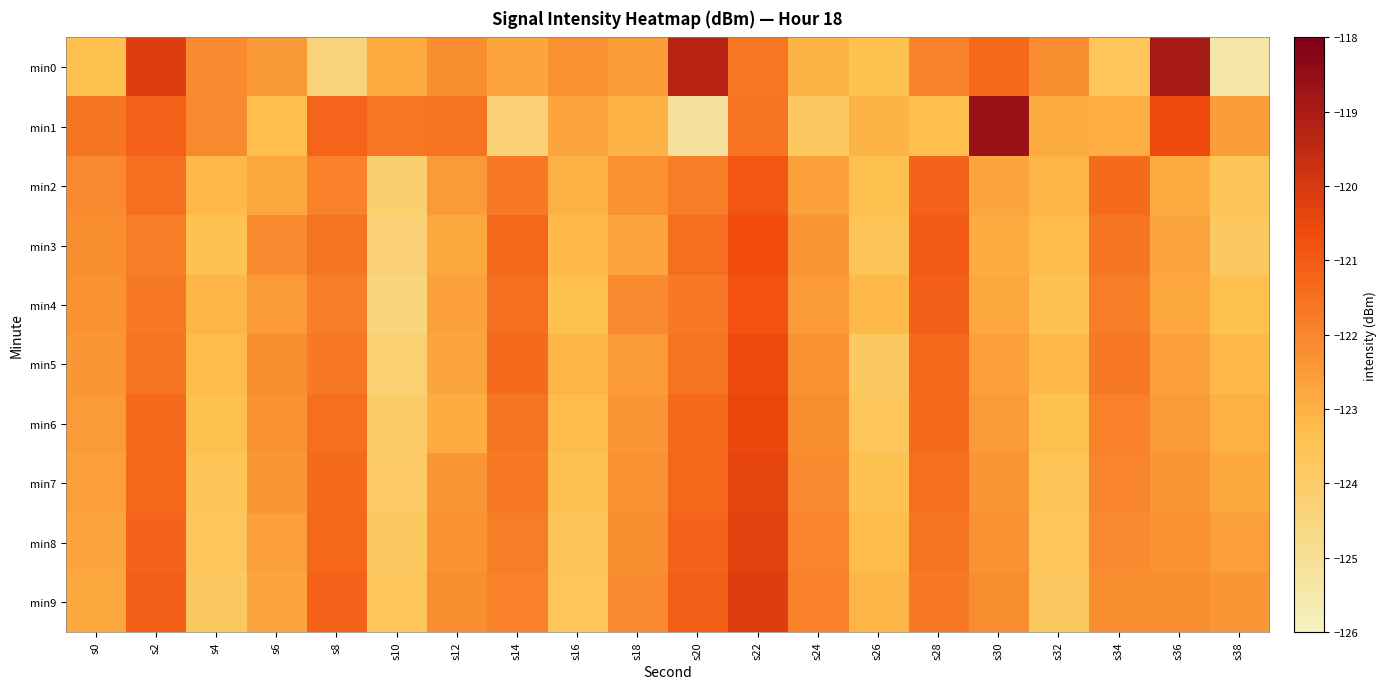

Which label corresponds to the smallest value in the chart?

s38